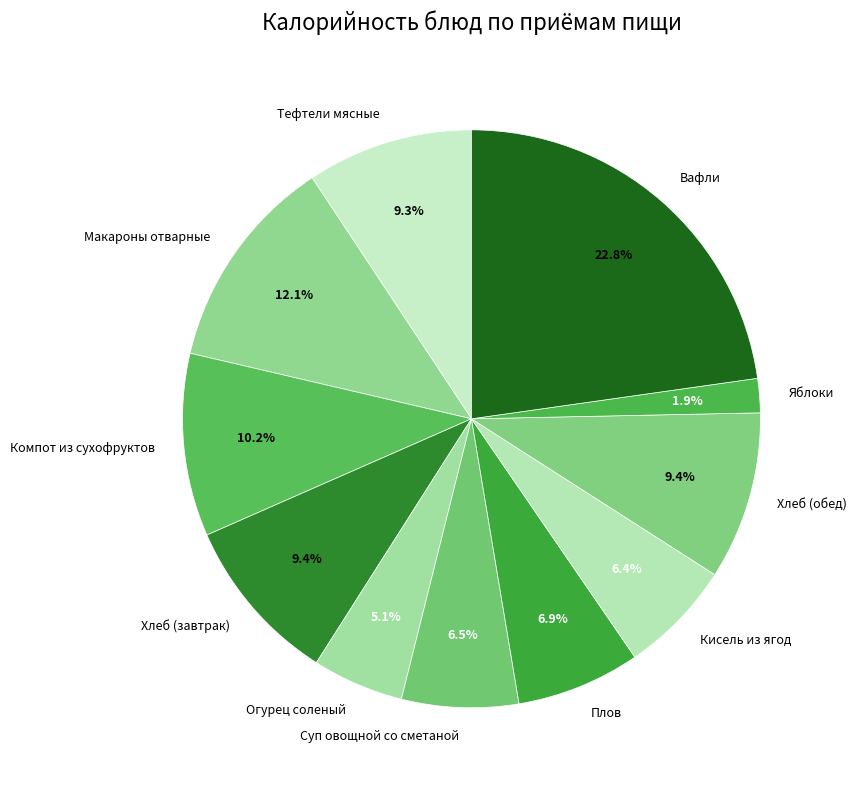

What is the ratio of the value at Макароны отварные to the value at Кисель из ягод?

1.9